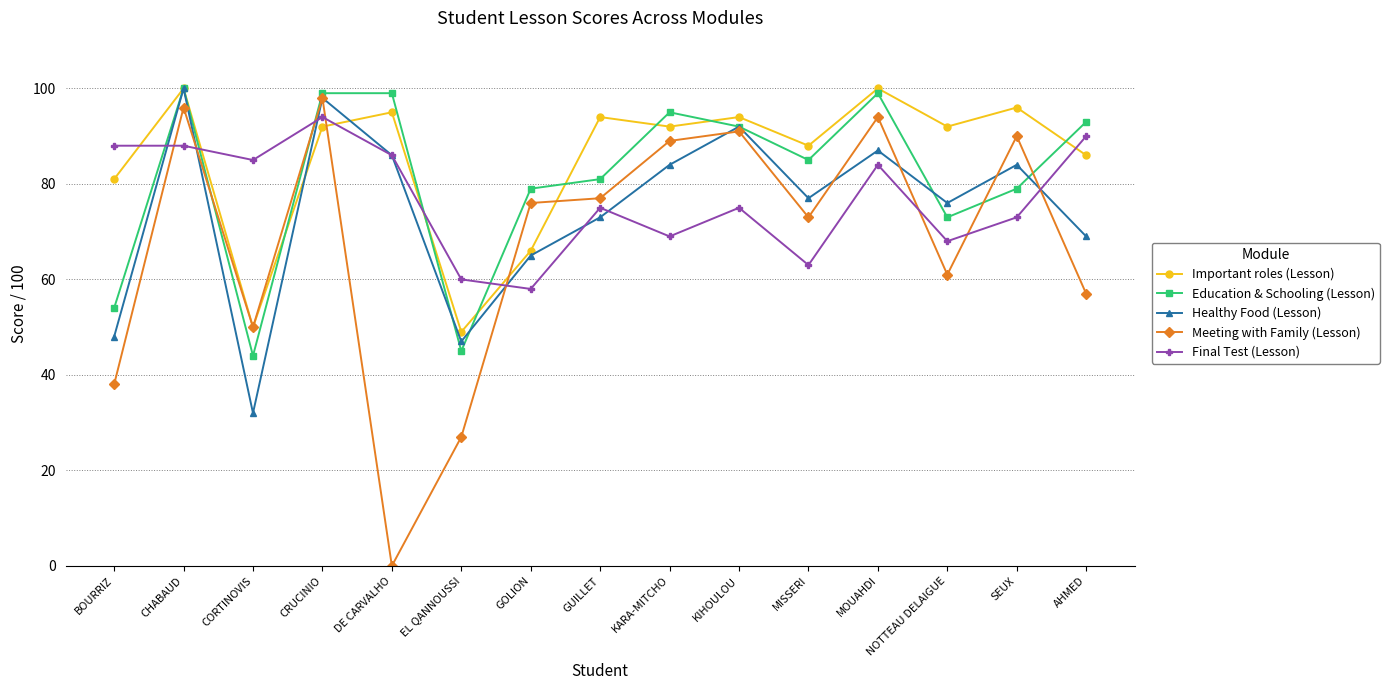

Which series has the largest total across all categories?

Important roles (Lesson)